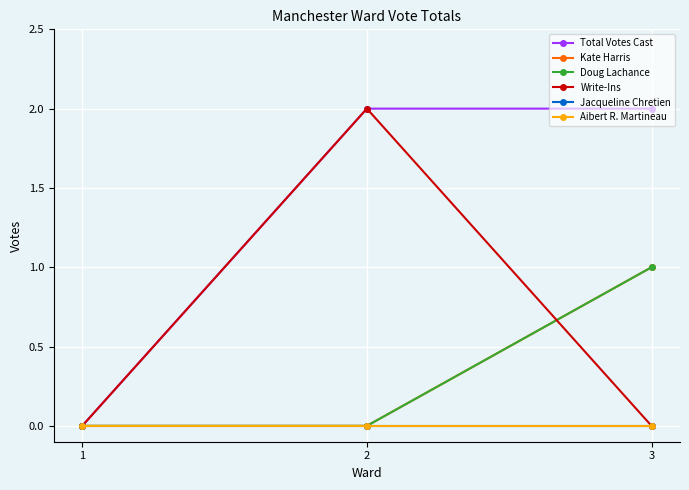

At which label does Jacqueline Chretien reach its minimum?

1